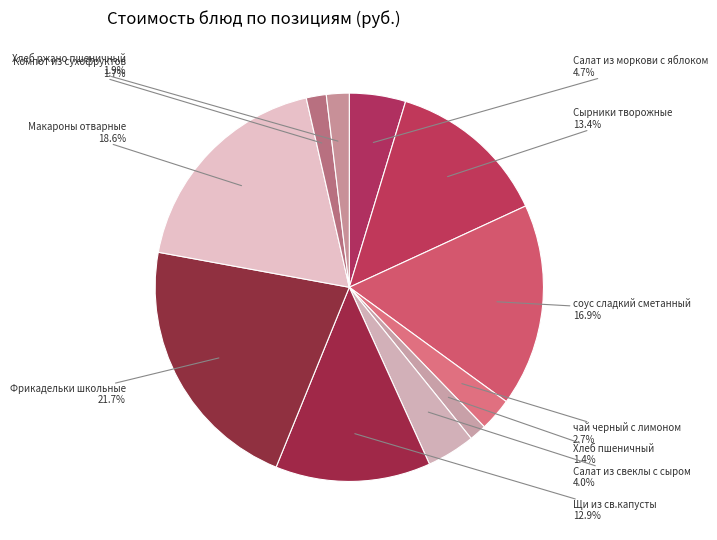

To the nearest percent, what is the average slice percentage?

9%